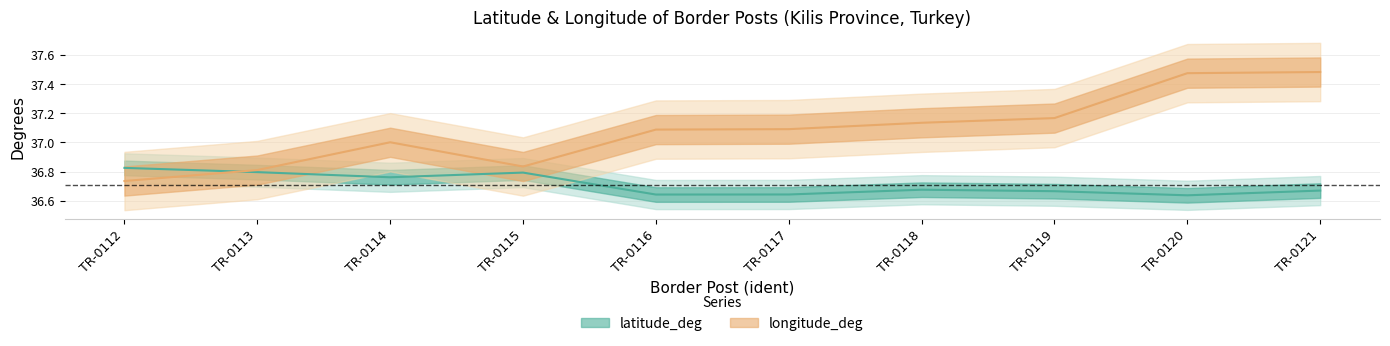

At which category does longitude_deg reach its first local valley?

TR-0115